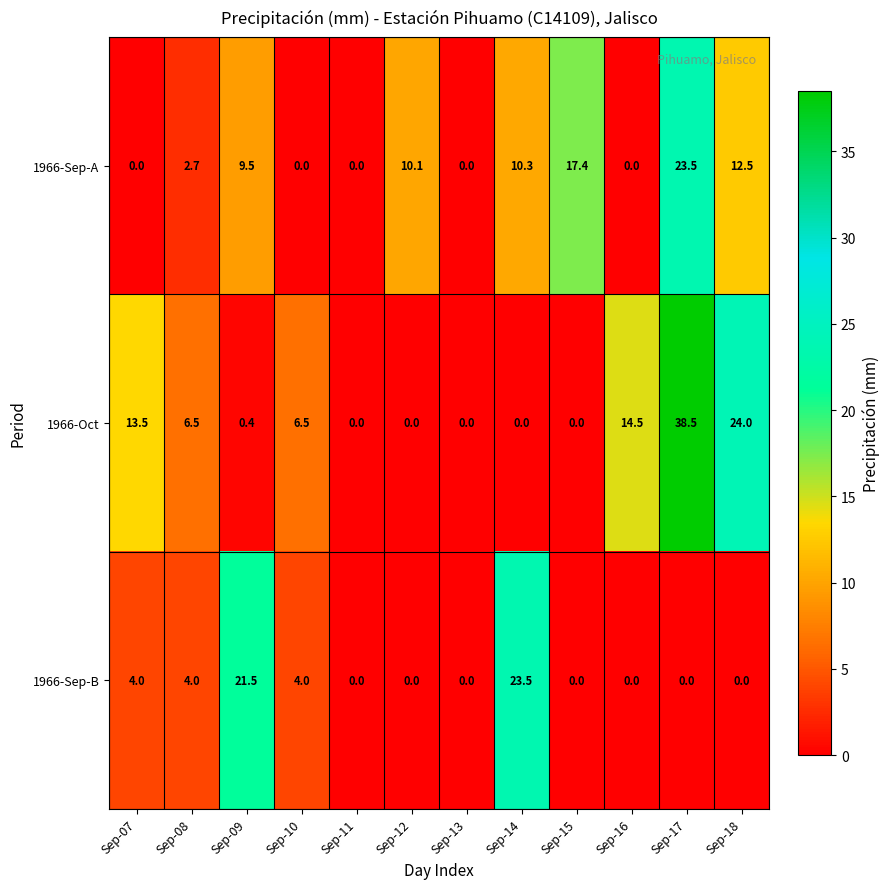

Rank the series by their average value, from lowest to highest.

1966-Sep-B, 1966-Sep-A, 1966-Oct